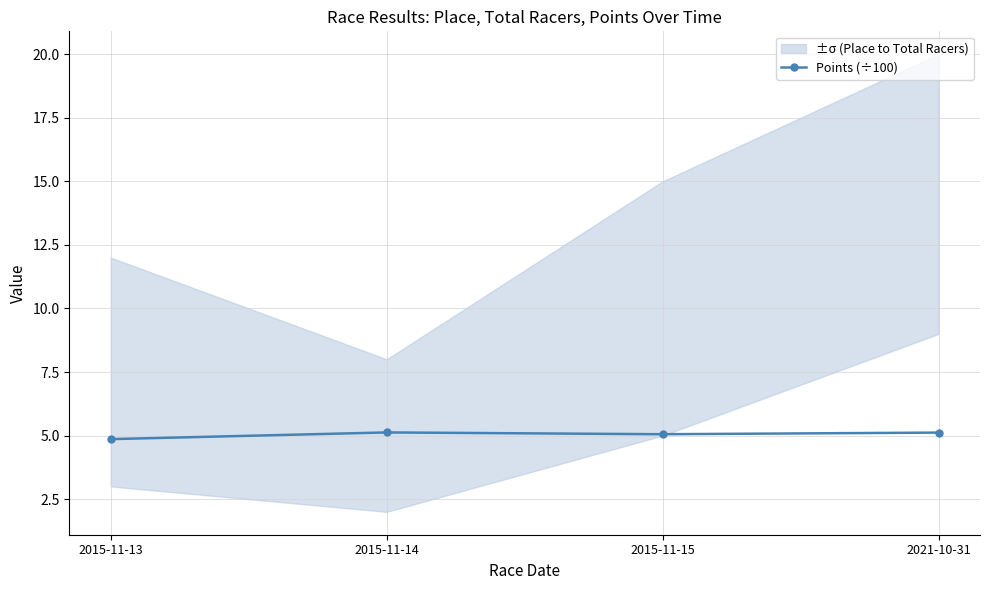

True or false: the data shows 5.1 at 2015-11-15.

True